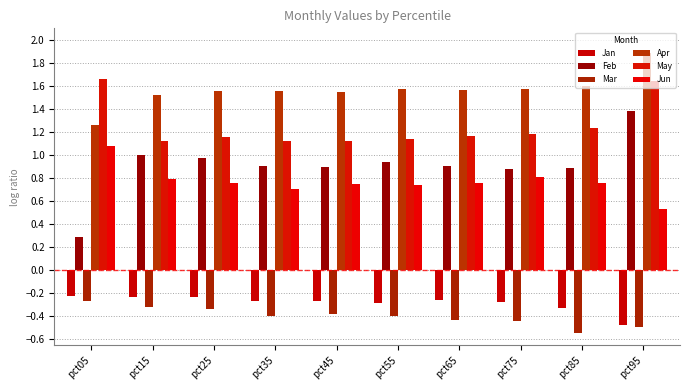

What is the value of the Feb bar at the 4th from the left?

0.9